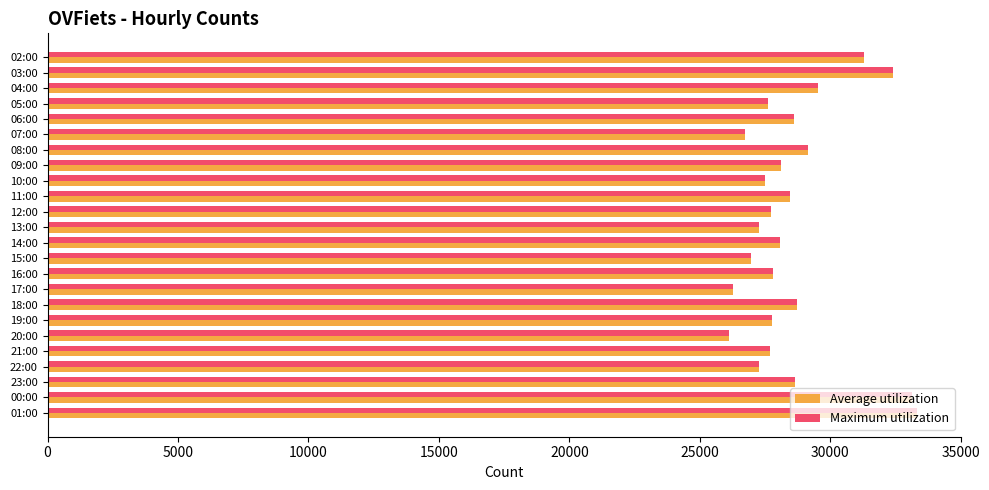

How many data points in Maximum utilization are less than 28071?

12